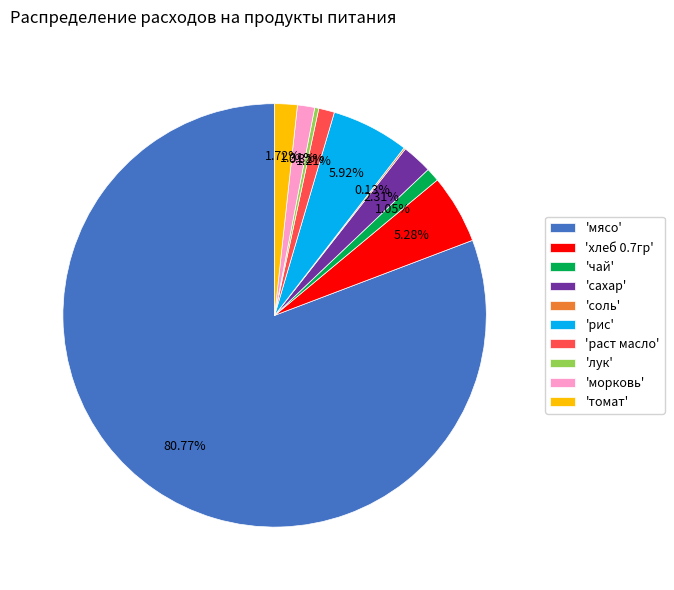

What is the majority slice?

'мясо'